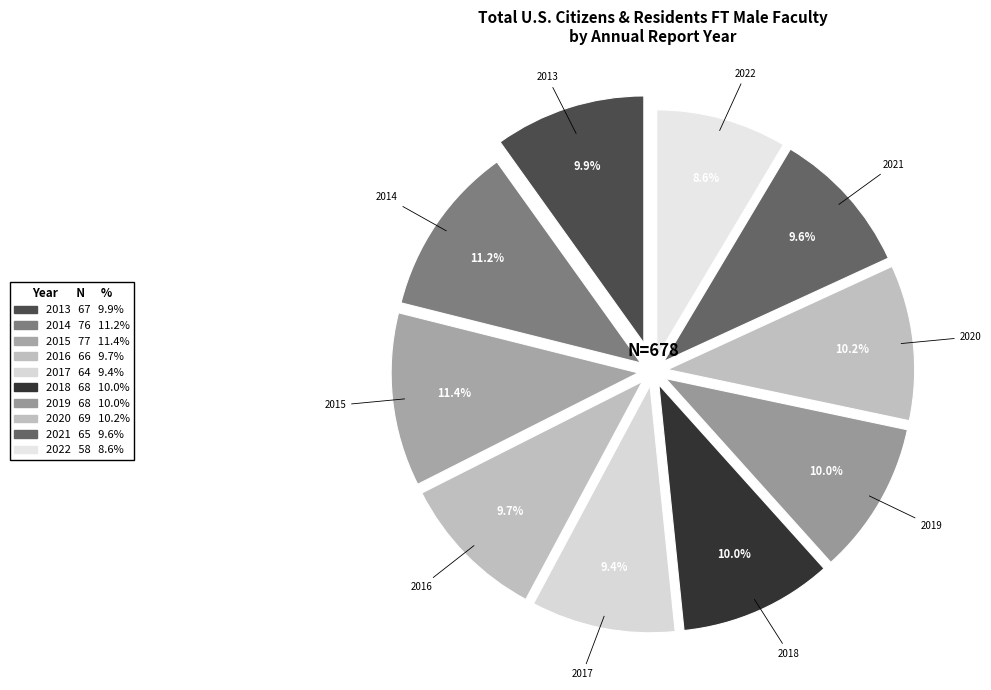

To the nearest percent, what percentage of the pie is 2019?

10%